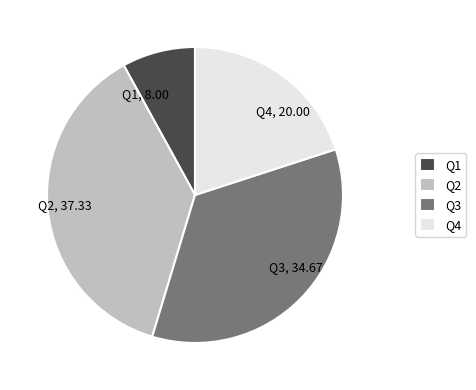

What is the ratio of the value at Q3 to the value at Q2?

0.9